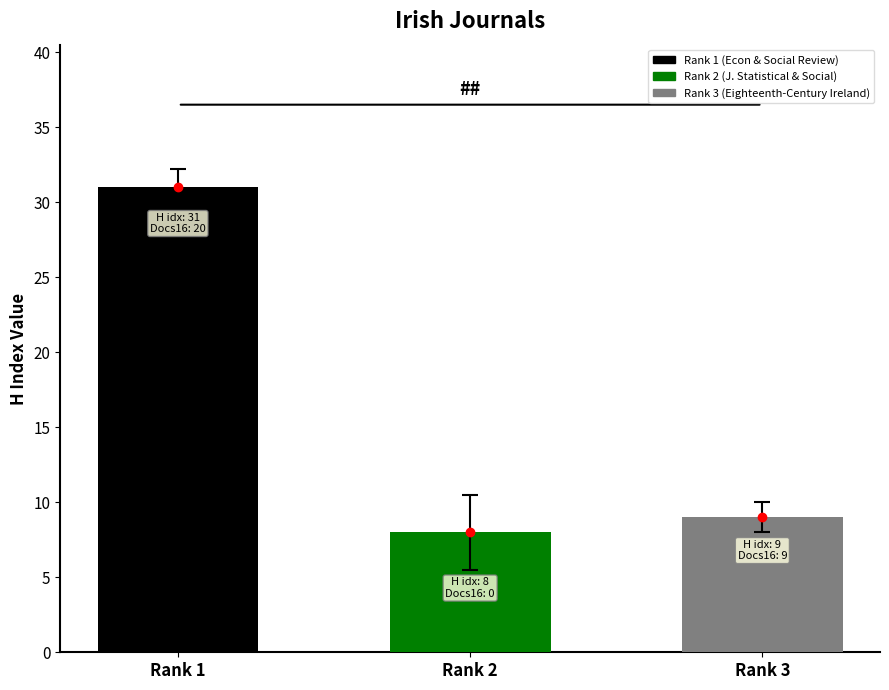

How many distinct data groups are displayed?

1